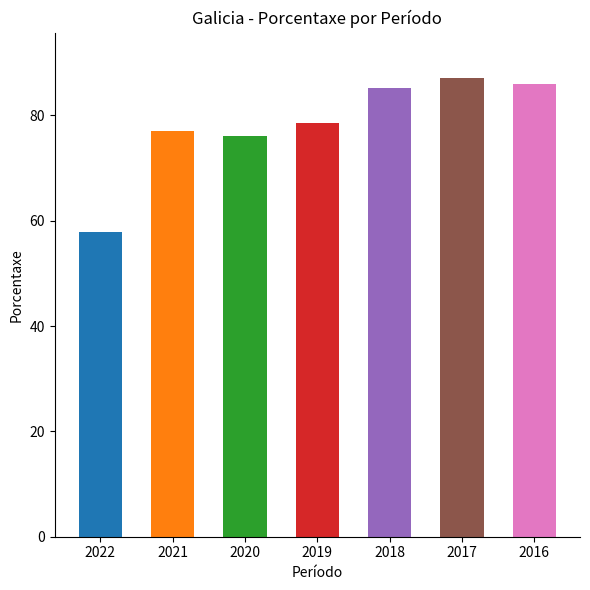

Where does the data first go above 78?

2019